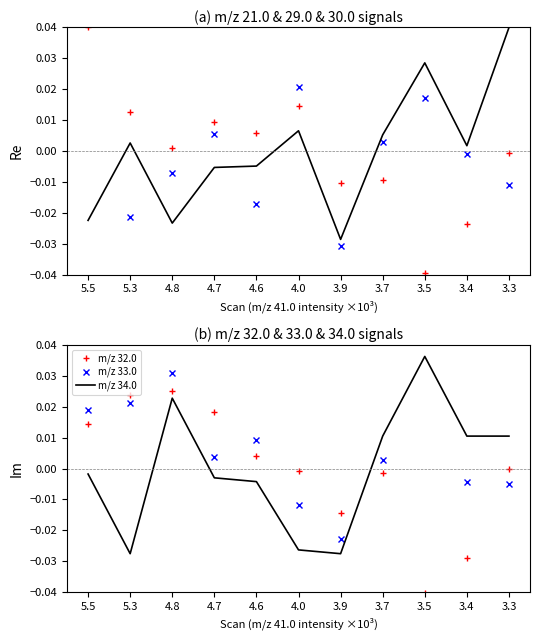

After their last crossing, which series has the higher values: m/z 34.0 or m/z 21.0?

m/z 34.0